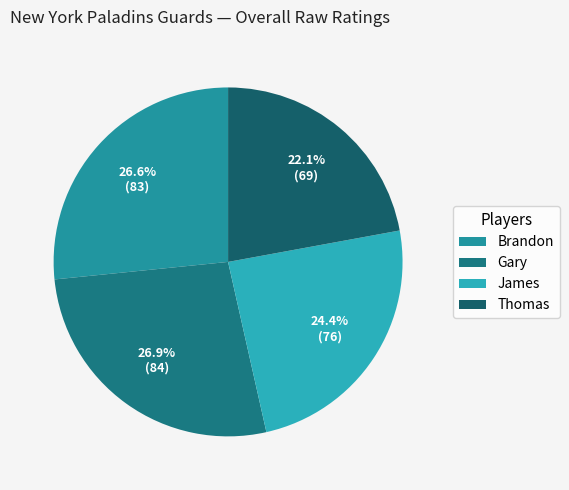

Do Brandon and Gary together represent more than half of the pie?

Yes